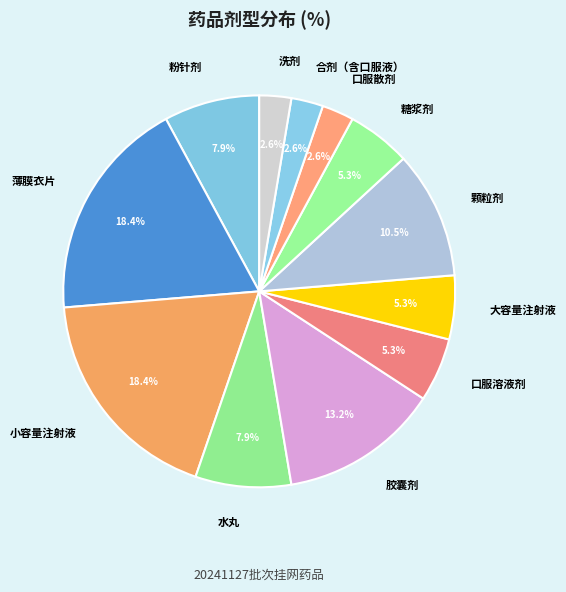

Do 洗剂 and 水丸 together represent more than half of the pie?

No